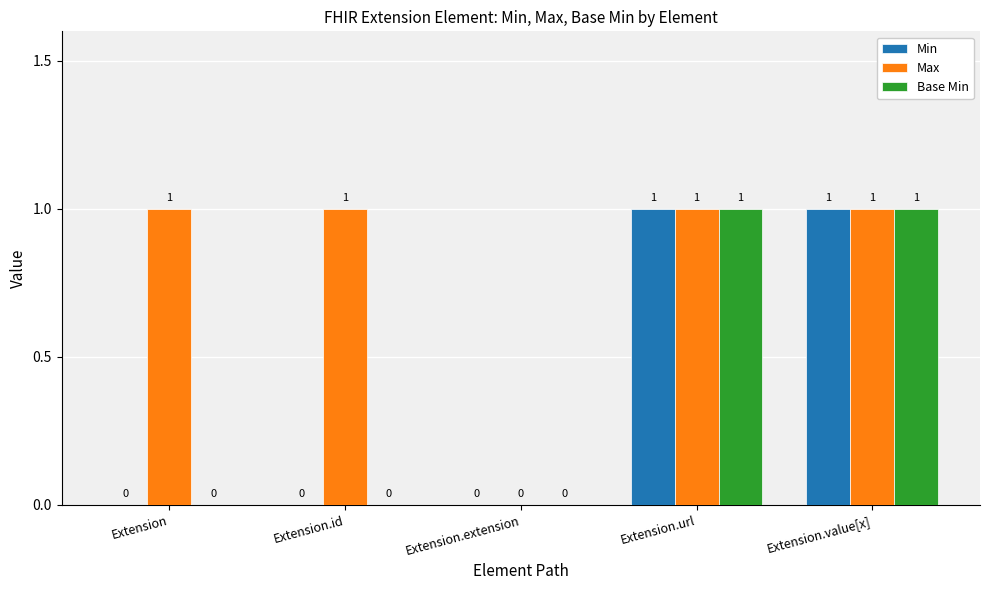

How many values in the Min series exceed 0?

2